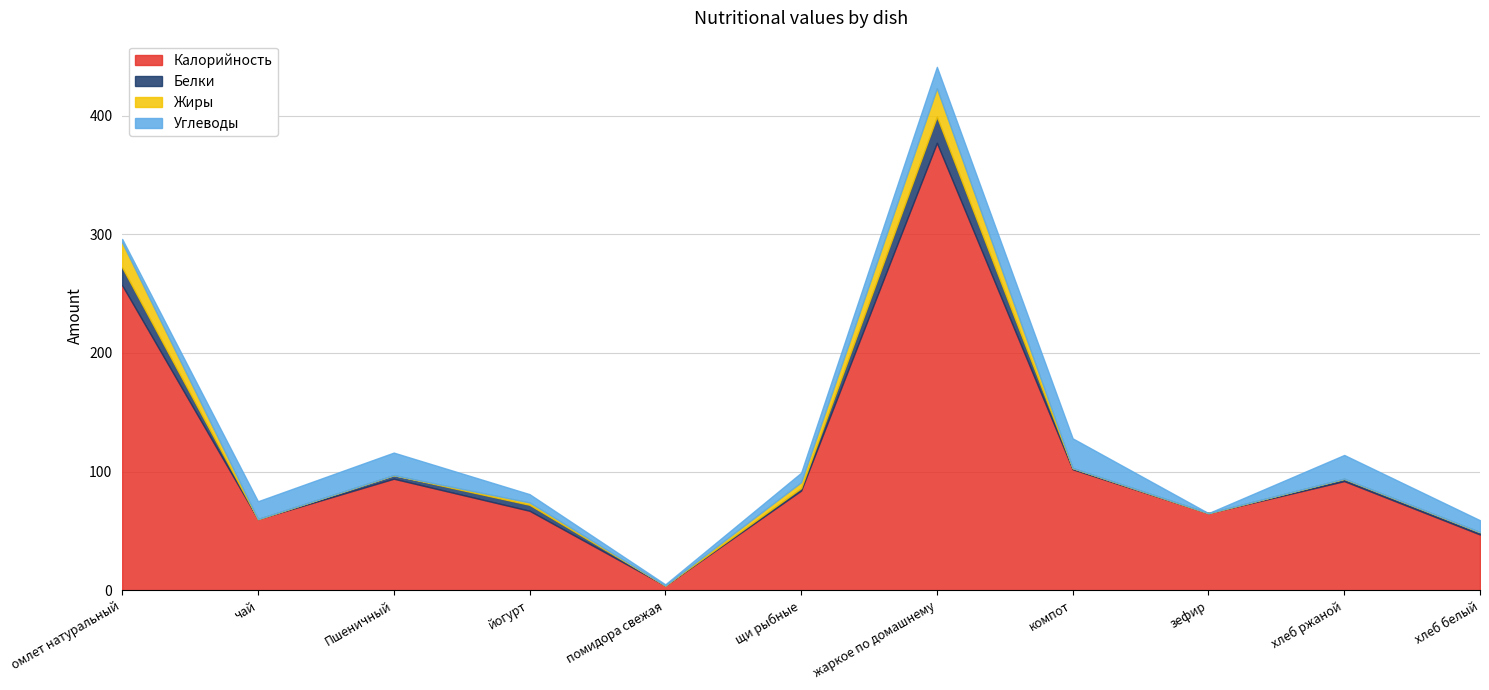

At which category does Жиры reach its first local peak?

йогурт